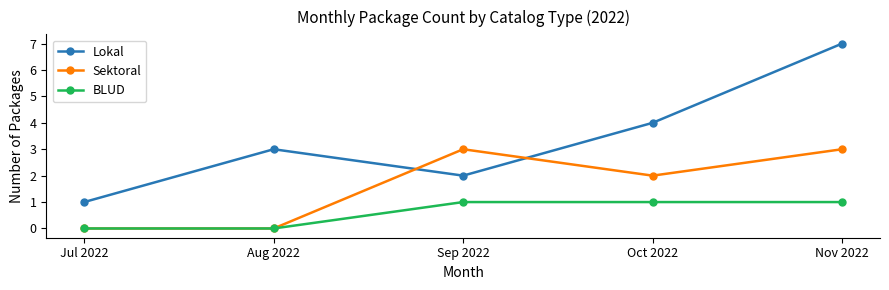

Is this an area chart (filled region under the line)?

No